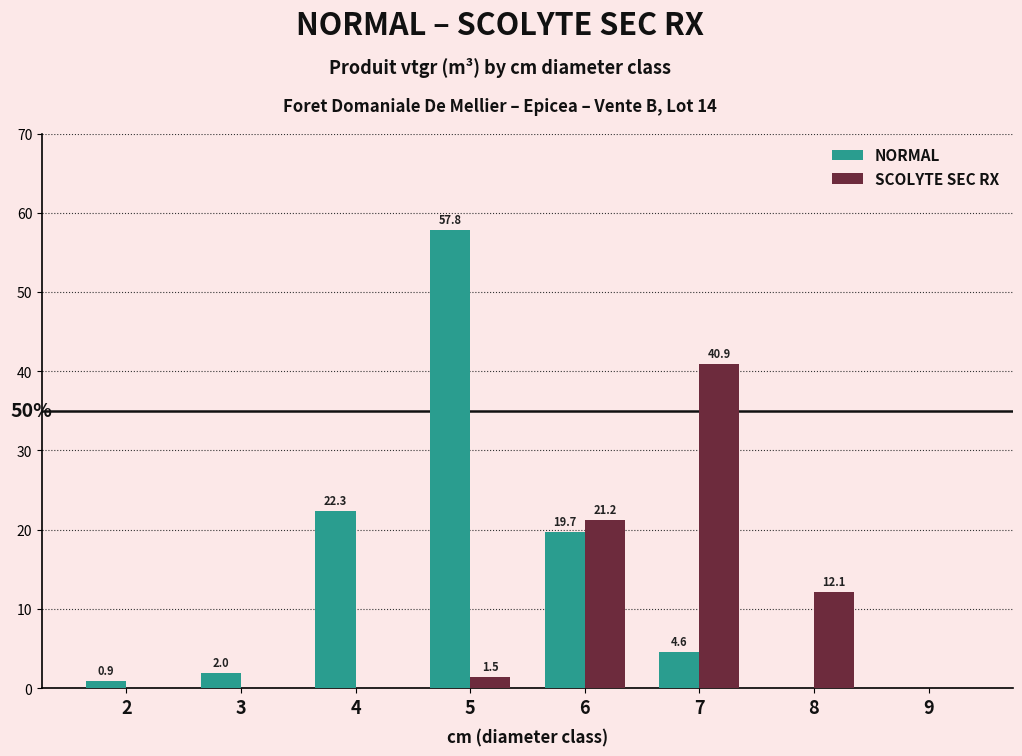

Reading left to right, transcribe all the data shown in this chart.

NORMAL: 0.9	2.0	22.3	57.8	19.7	4.6	0.0	0.0
SCOLYTE SEC RX: 0.0	0.0	0.0	1.5	21.2	40.9	12.1	0.0